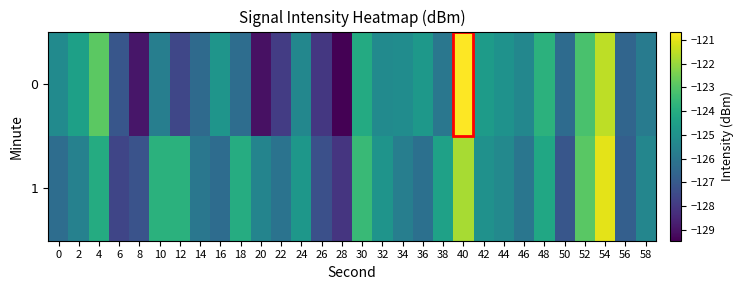

Reading left to right, transcribe all the data shown in this chart.

$0$: 0=-125.2	2=-124.5	4=-122.9	6=-127.1	8=-128.9	10=-125.7	12=-127.6	14=-126.4	16=-124.9	18=-126.3	20=-129.1	22=-127.9	24=-125.4	26=-128.0	28=-129.5	30=-124.1	32=-125.2	34=-125.2	36=-124.7	38=-126.0	40=-120.6	42=-124.6	44=-125.0	46=-125.4	48=-123.8	50=-126.4	52=-123.2	54=-121.5	56=-126.6	58=-125.8
$1$: 0=-126.3	2=-125.6	4=-124.0	6=-127.6	8=-127.2	10=-123.8	12=-123.8	14=-126.0	16=-126.3	18=-124.0	20=-125.5	22=-126.1	24=-124.8	26=-127.3	28=-128.1	30=-123.5	32=-124.9	34=-125.7	36=-126.2	38=-124.4	40=-121.8	42=-125.0	44=-125.3	46=-126.0	48=-124.2	50=-127.1	52=-122.9	54=-121.0	56=-126.8	58=-125.4